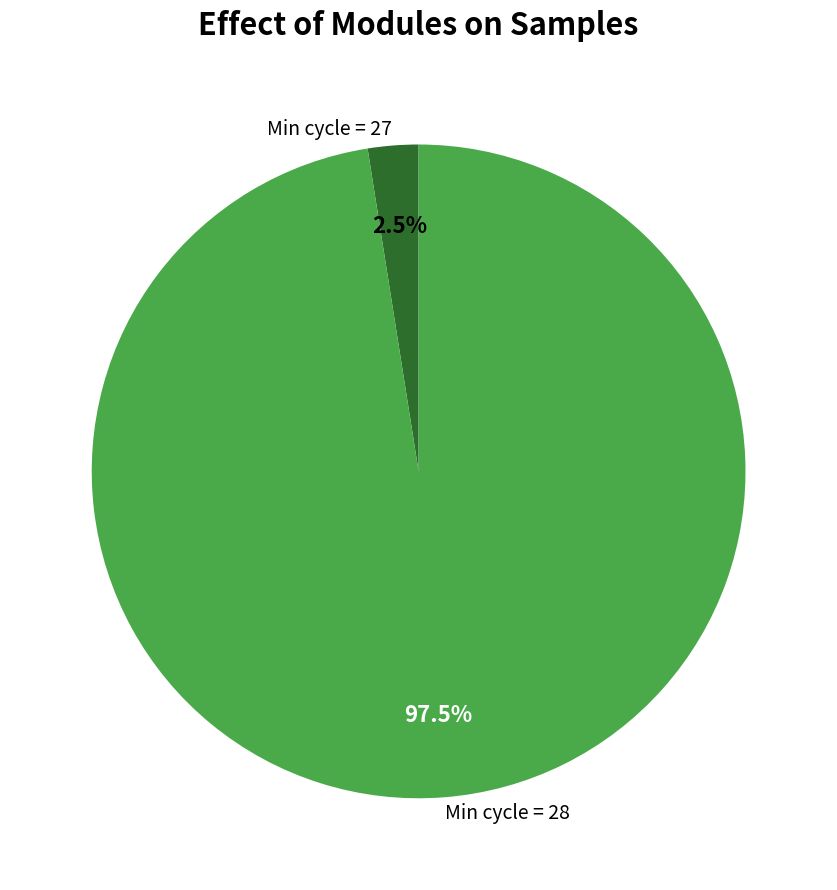

How many segments does this pie chart have?

2